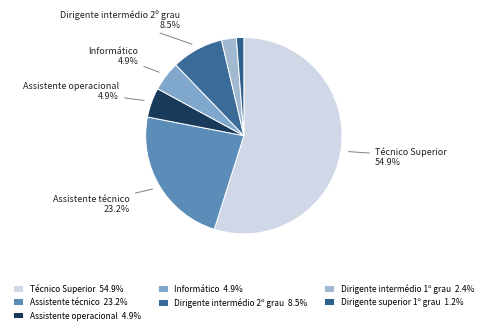

Is it true that Dirigente intermédio 1º grau is 2% of the pie?

True